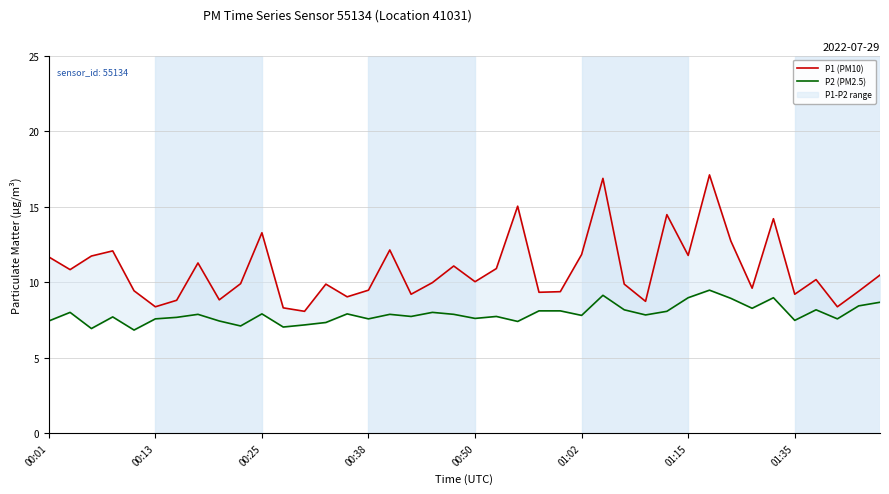

What is the difference between the second highest and second lowest values in the P1 (PM10) series?

8.6